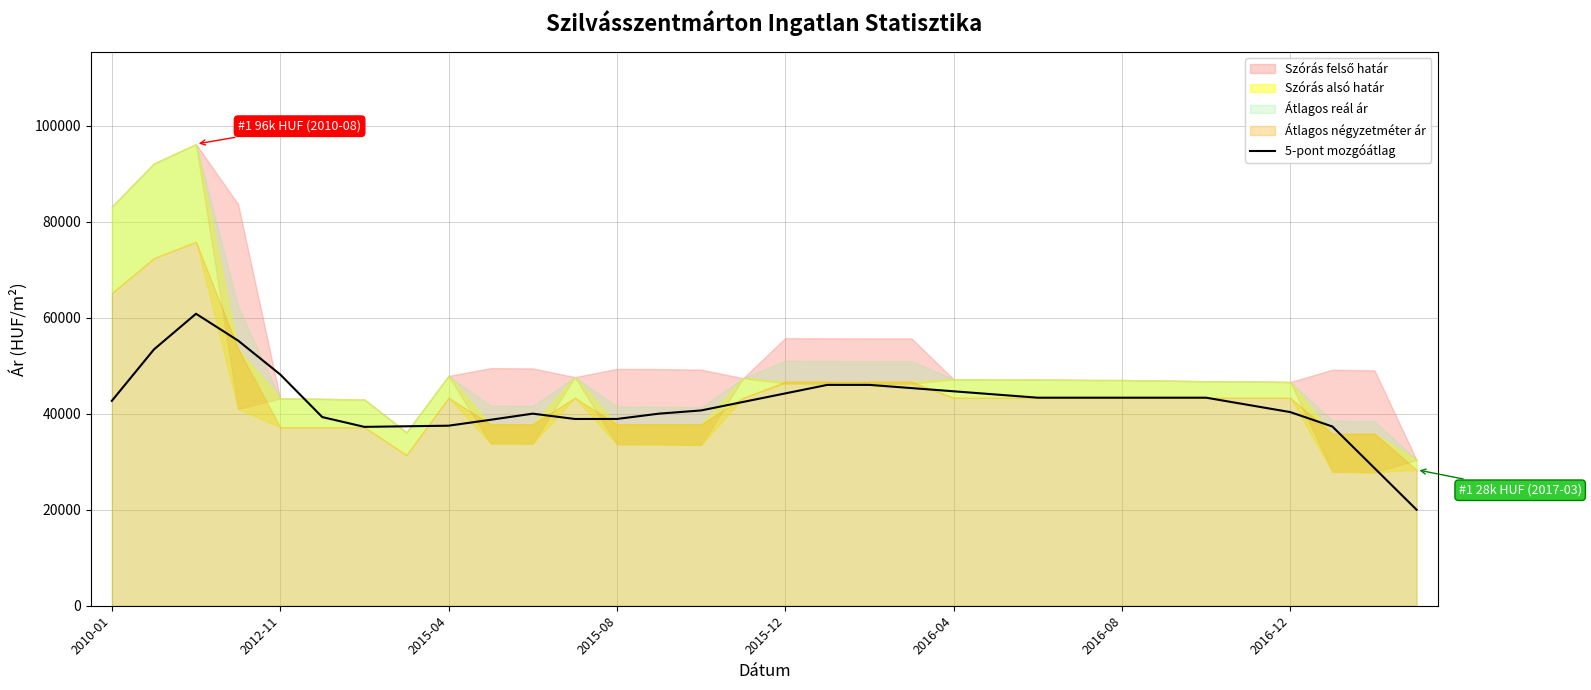

What is the minimum value for 5-pont mozgóátlag?

19996.8